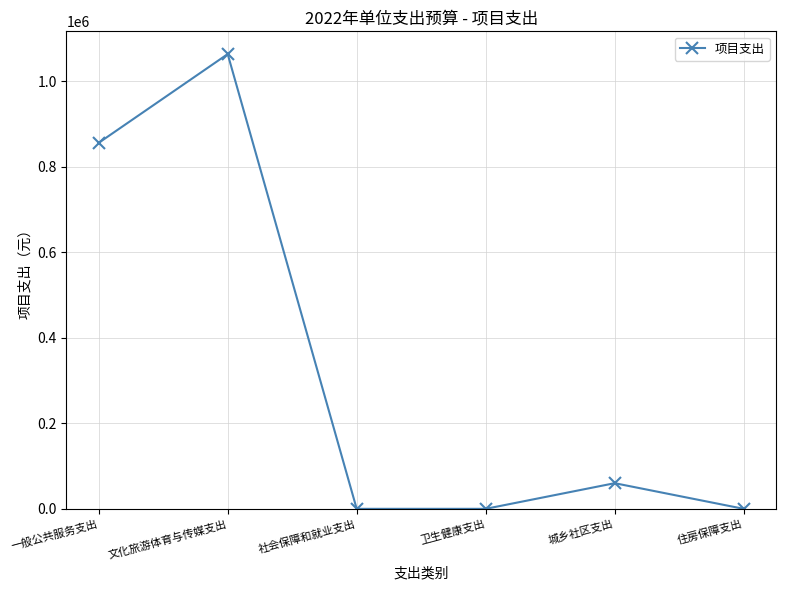

Where does the data first go above 60000?

一般公共服务支出